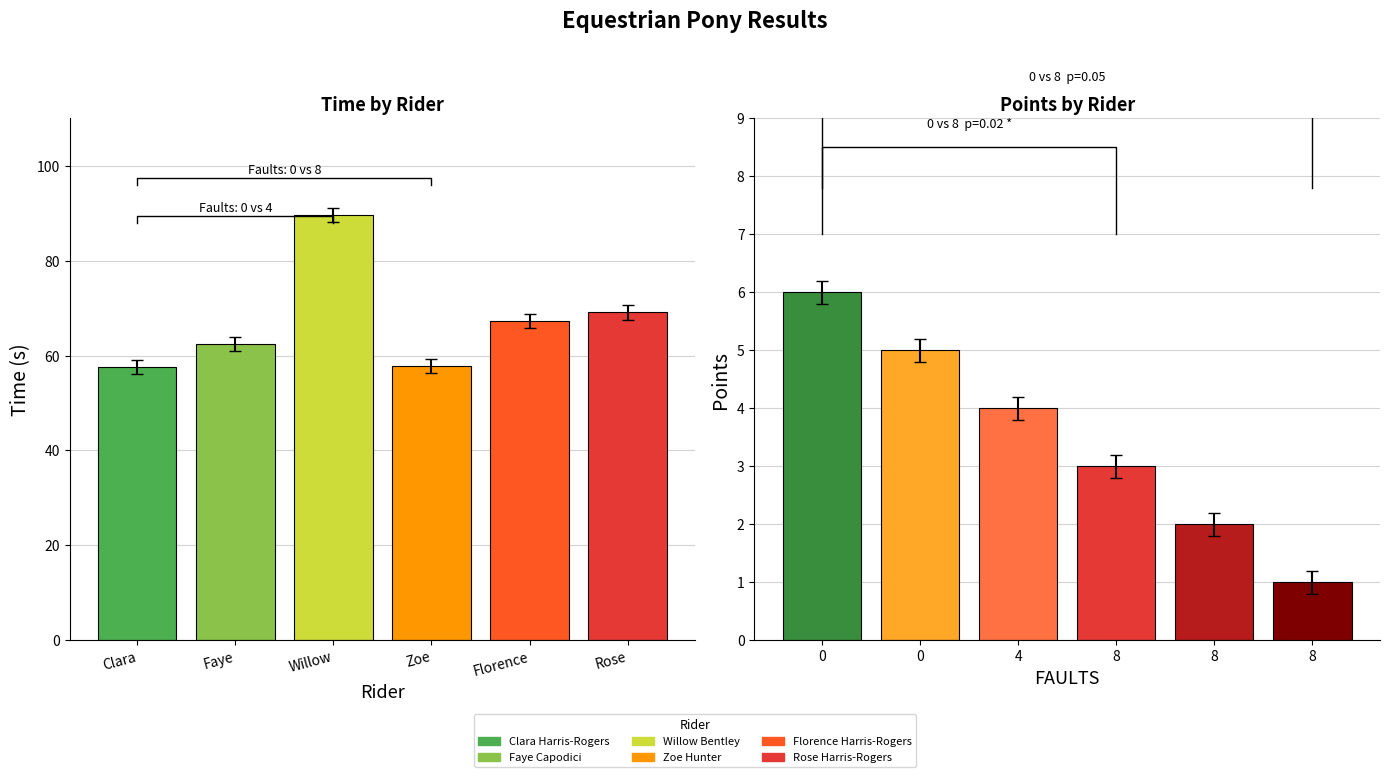

List the series in order of their peak value, highest first.

Time, Points